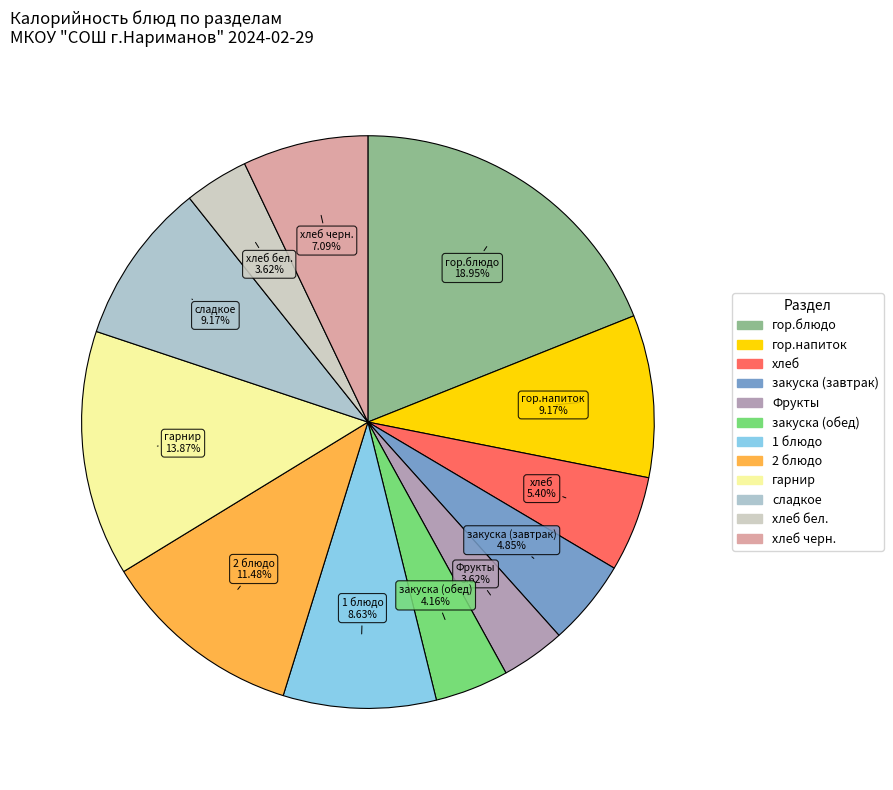

Do закуска (обед) and гарнир together represent more than half of the pie?

No